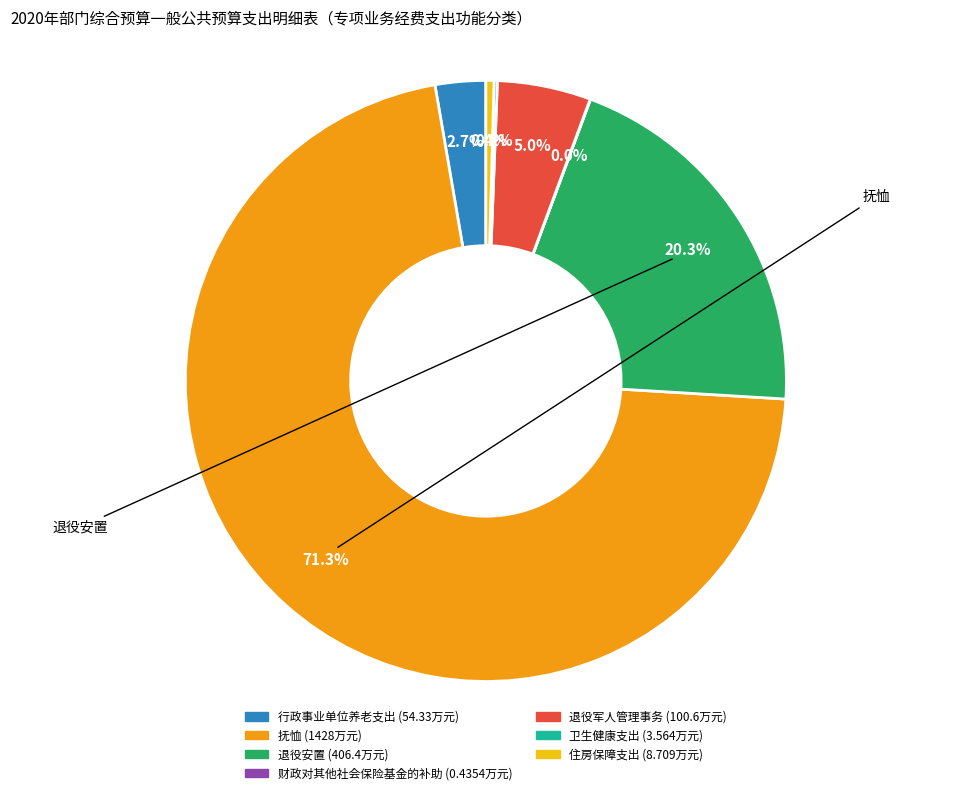

Which category has the biggest portion of the pie?

抚恤